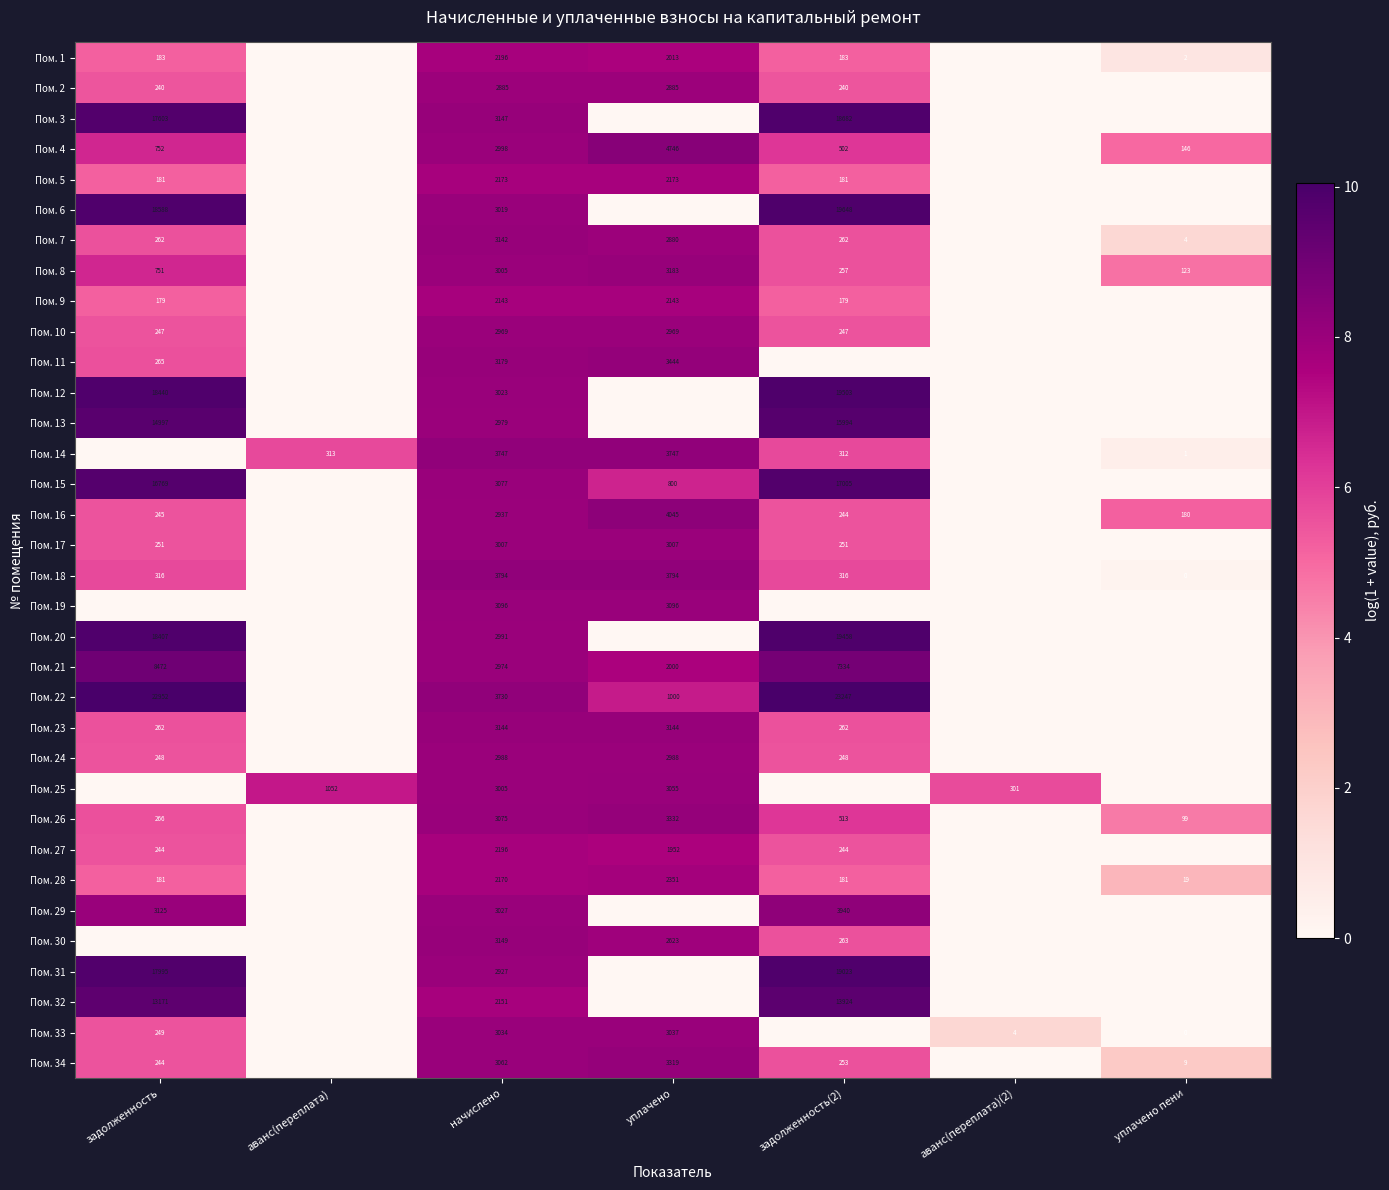

The value of Пом. 27 at начислено is 2196. True or false?

True